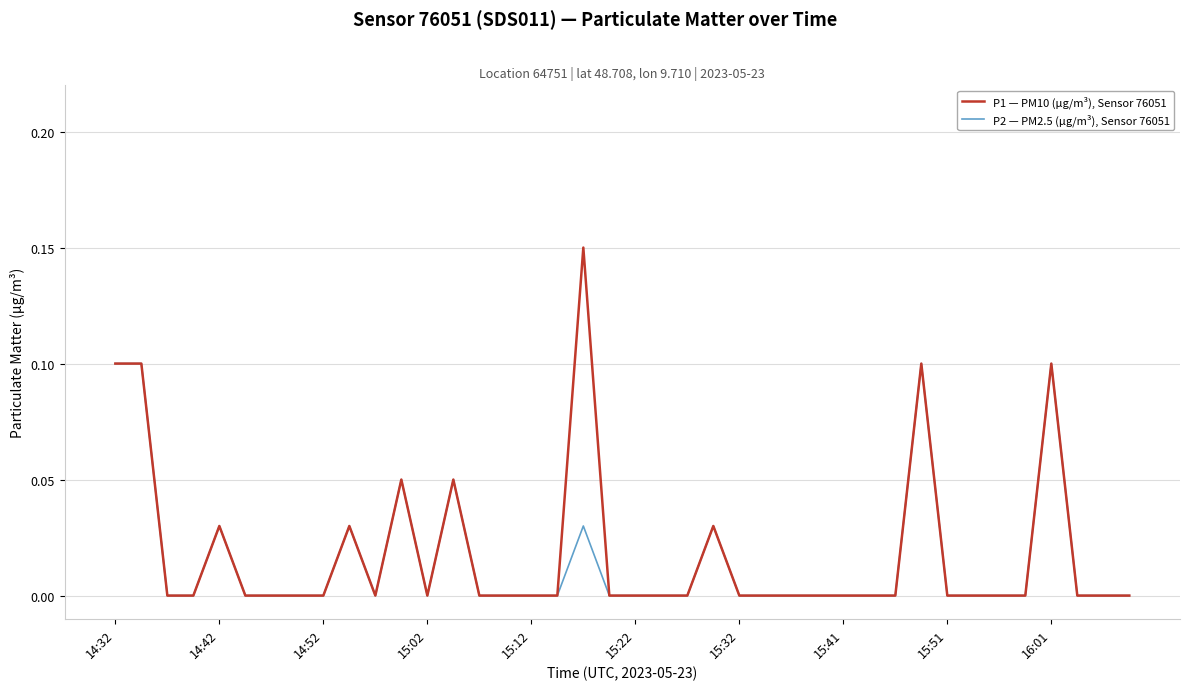

Which series has the largest total across all categories?

P1 — PM10 (µg/m³), Sensor 76051